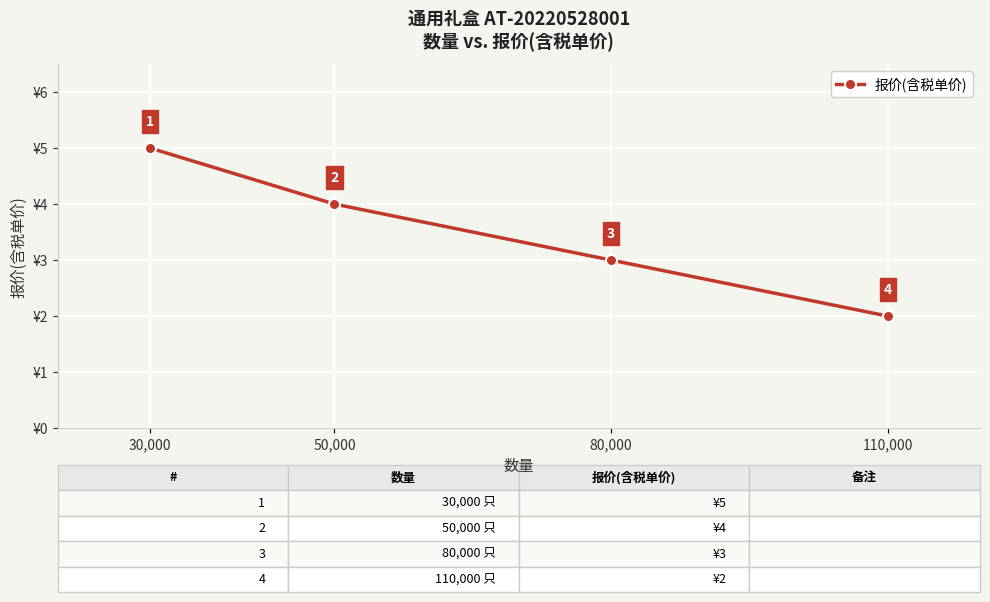

Reading right to left, list all the values displayed in this chart.

110,000=2	80,000=3	50,000=4	30,000=5